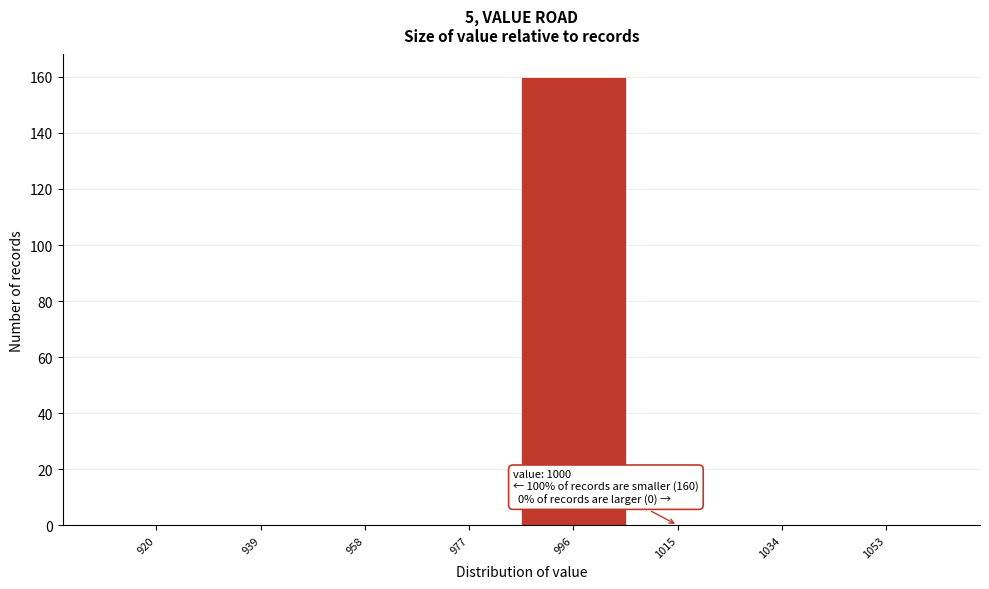

Reading right to left, what are all the values shown in this chart?

1053=0	1034=0	1015=0	996=160	977=0	958=0	939=0	920=0